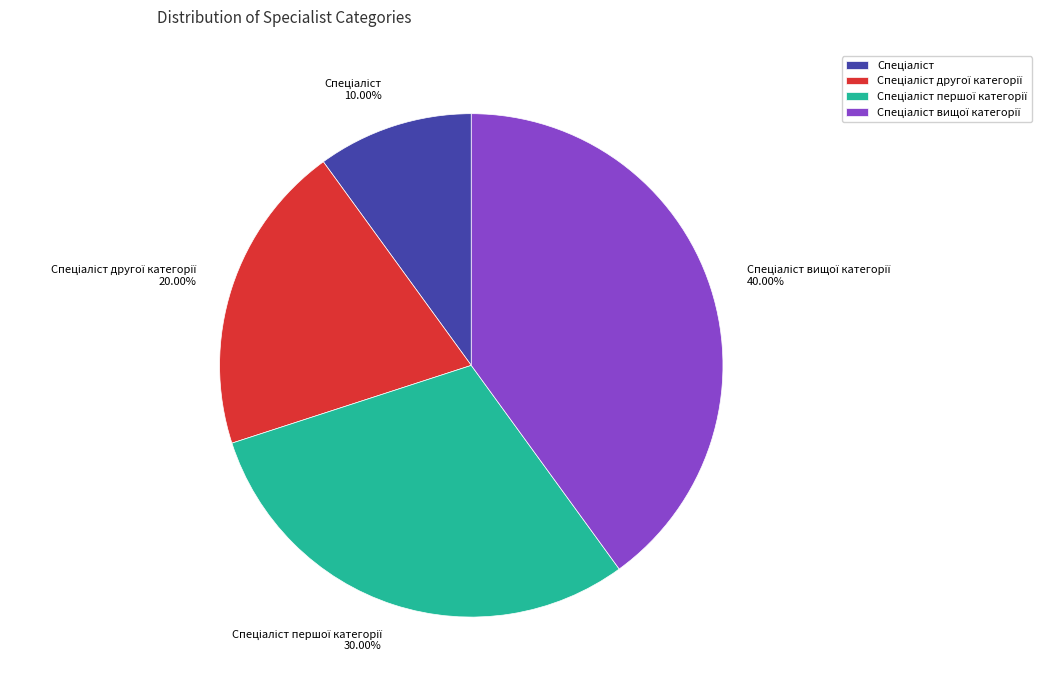

Is there any slice that represents more than half of the pie?

No